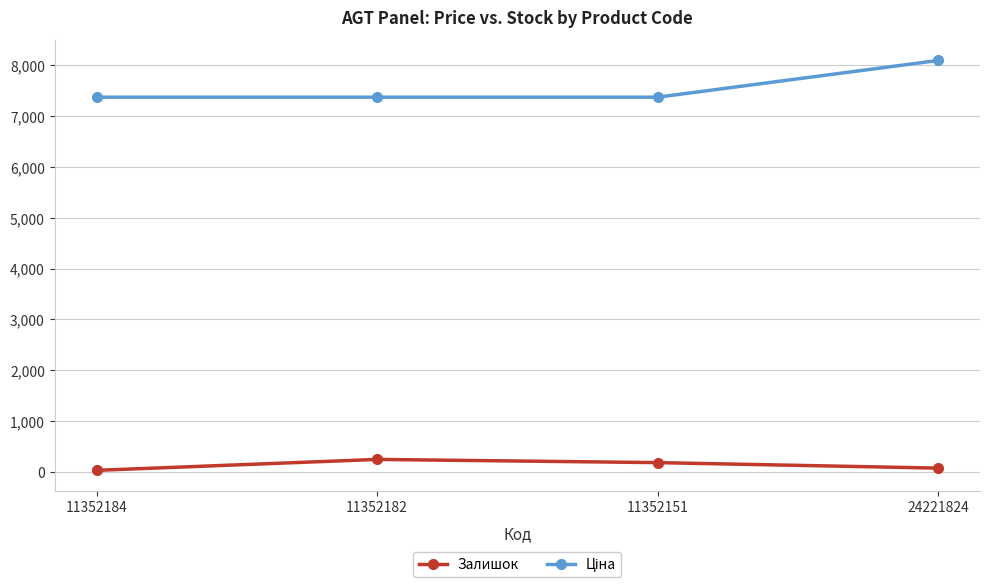

How many lines are shown in the chart?

2